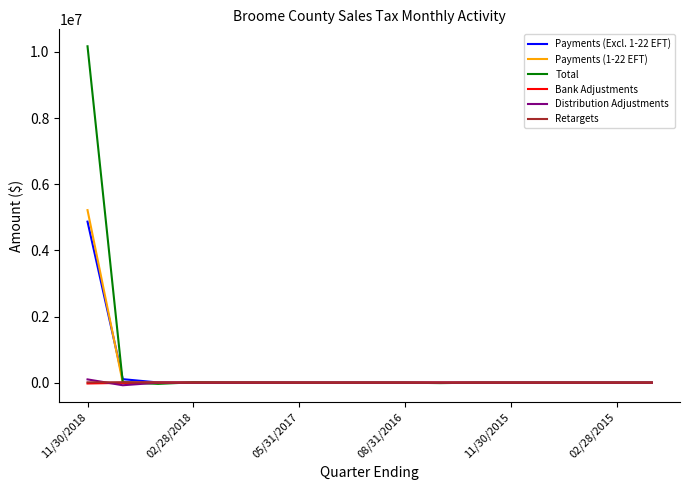

What is the maximum value shown in the chart?

10171136.6